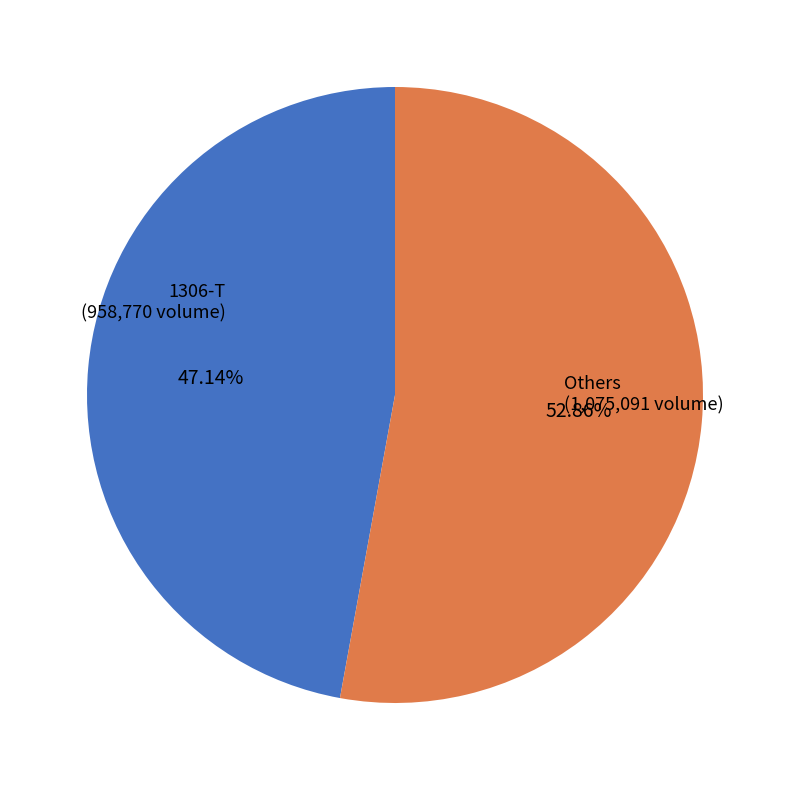

Count the number of slices in the pie.

2